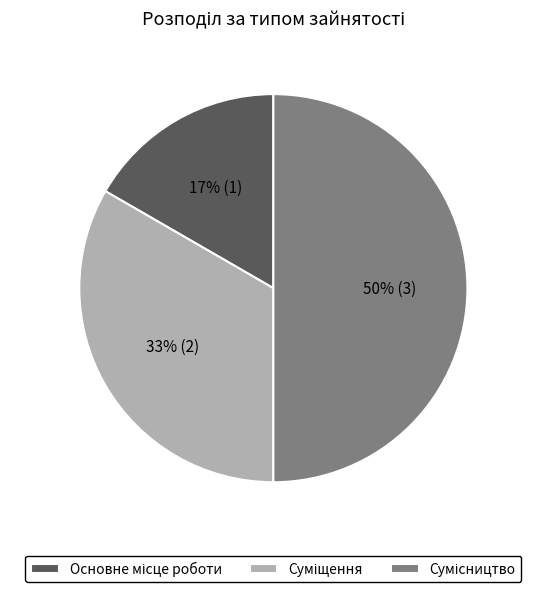

To the nearest percent, what is the average slice percentage?

33%